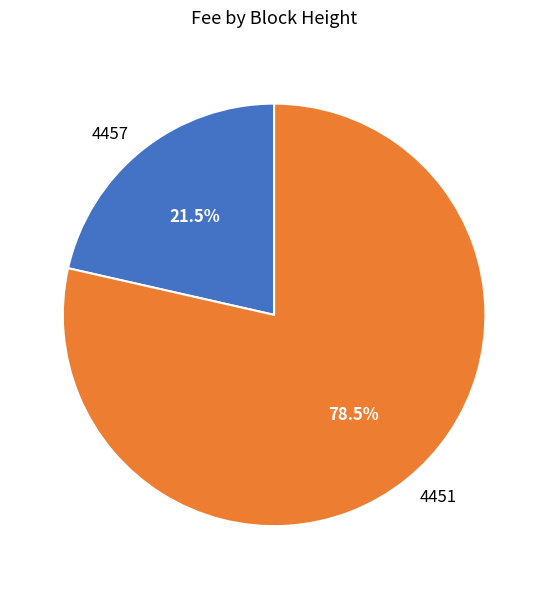

Is there any slice that represents more than half of the pie?

Yes